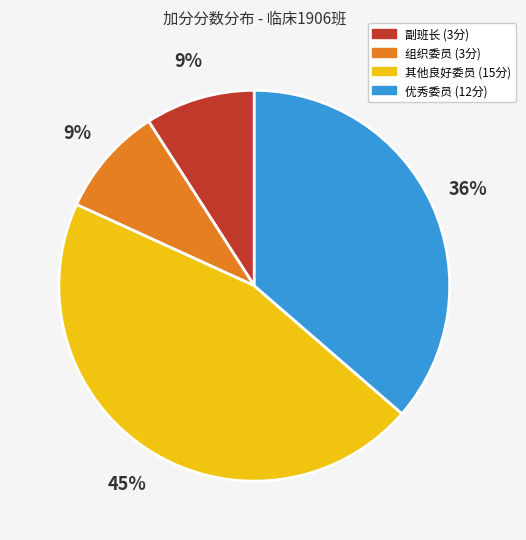

Is there a majority slice in this chart?

No